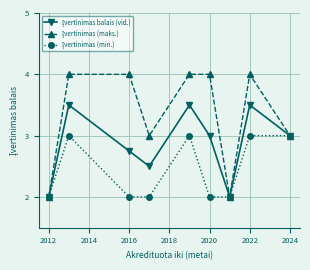

How many data points does each series have?

9